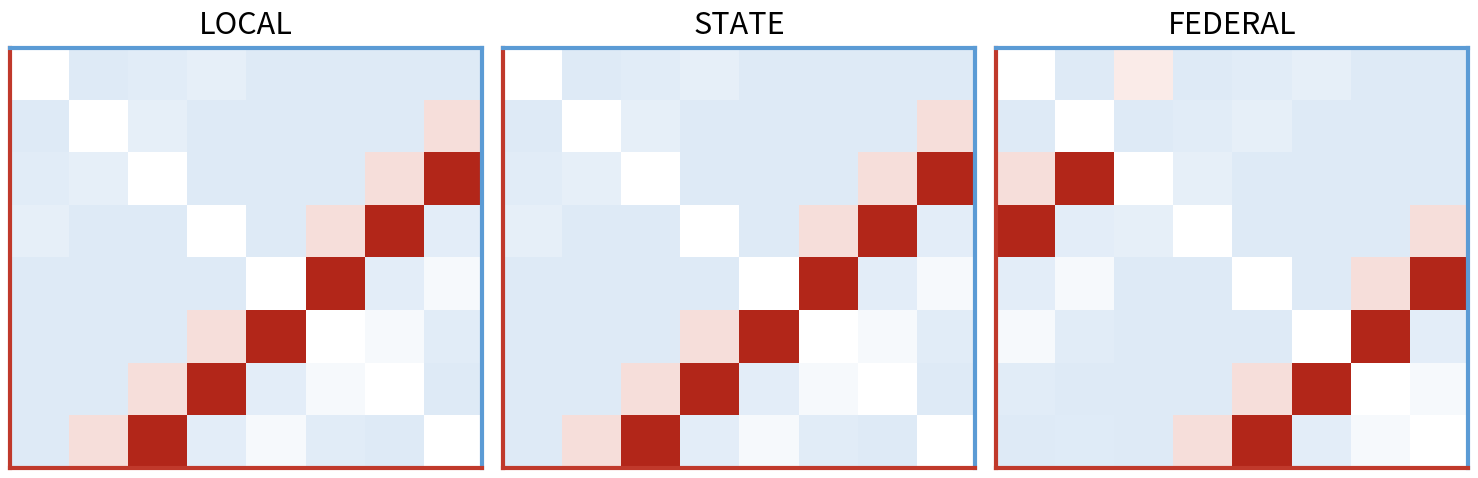

Count the number of categories in the chart.

8